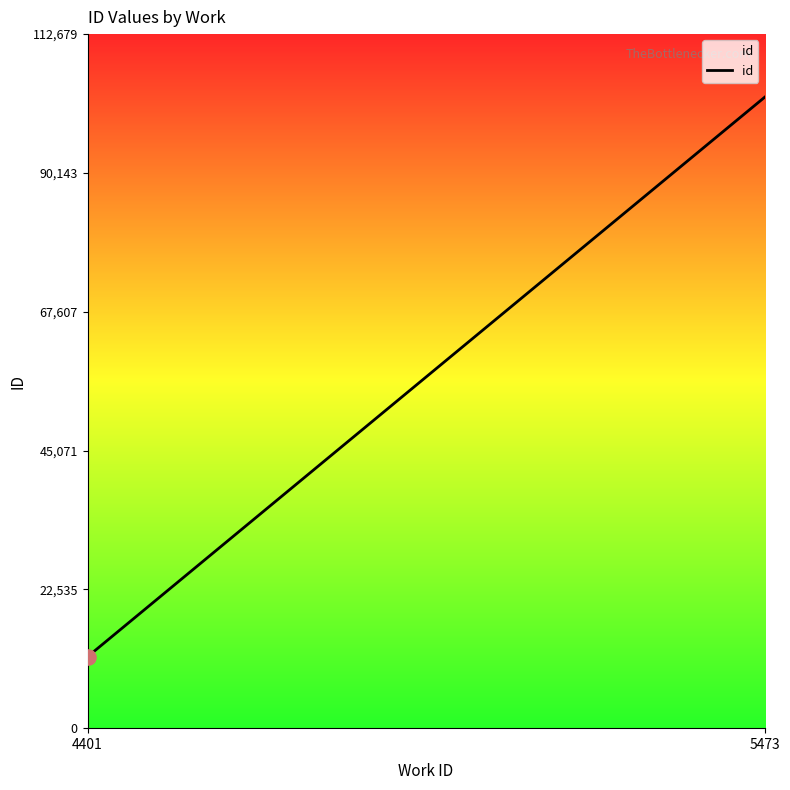

Which has a higher value, 4401 or 5473?

5473